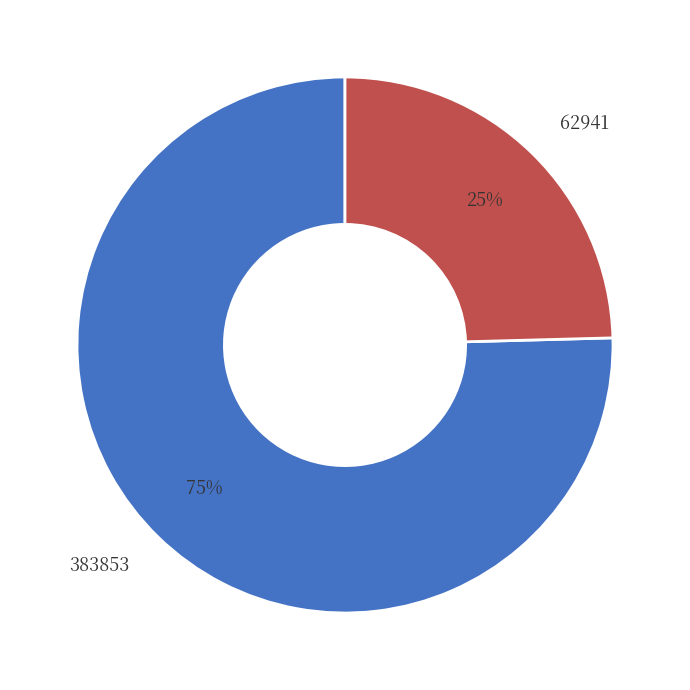

What is the majority slice?

383853